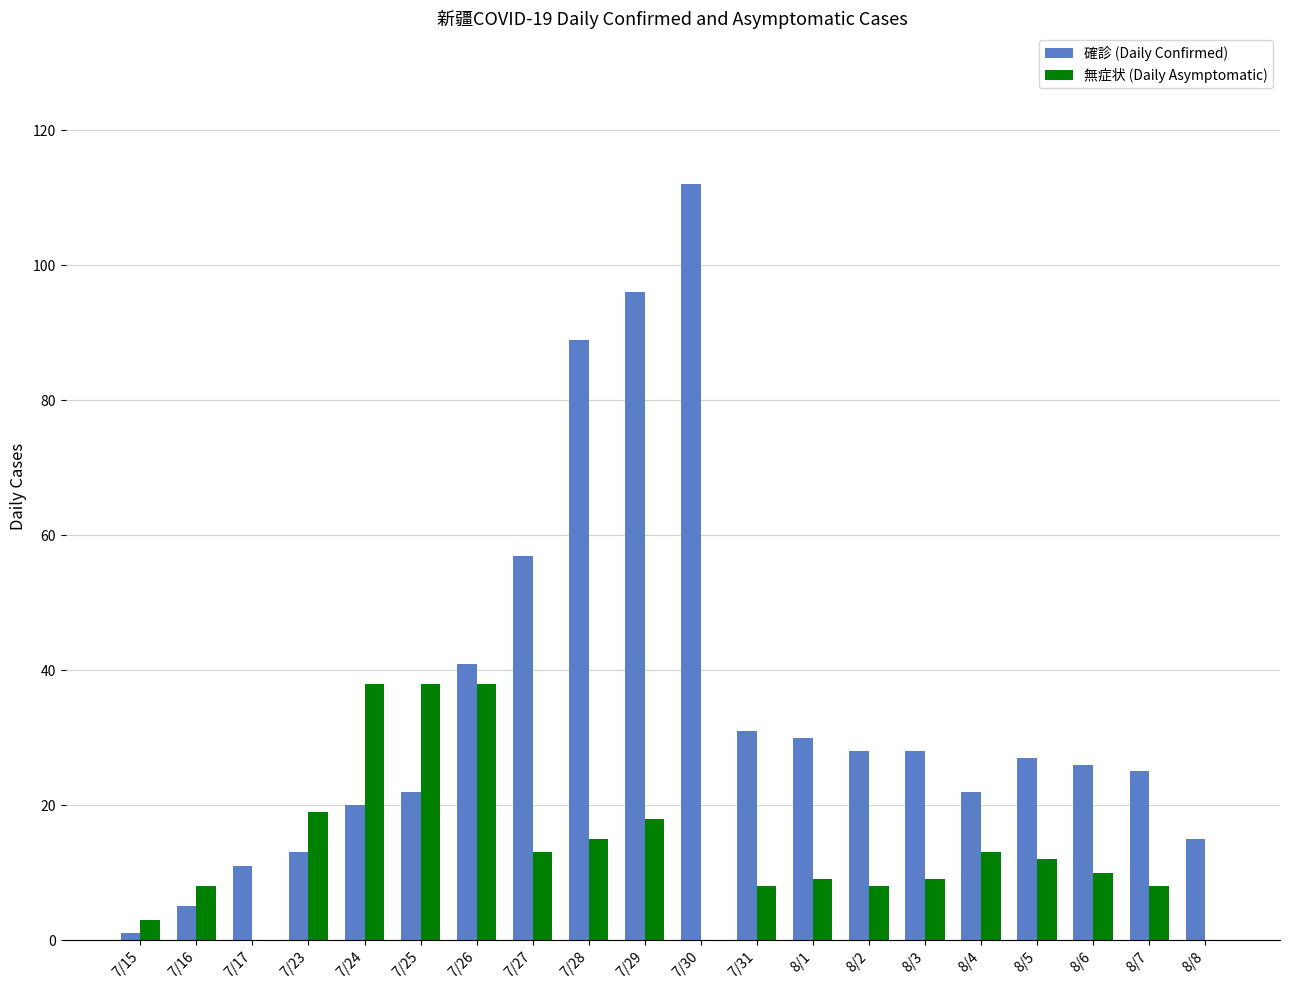

What are all the series names shown in the legend?

確診 (Daily Confirmed), 無症状 (Daily Asymptomatic)